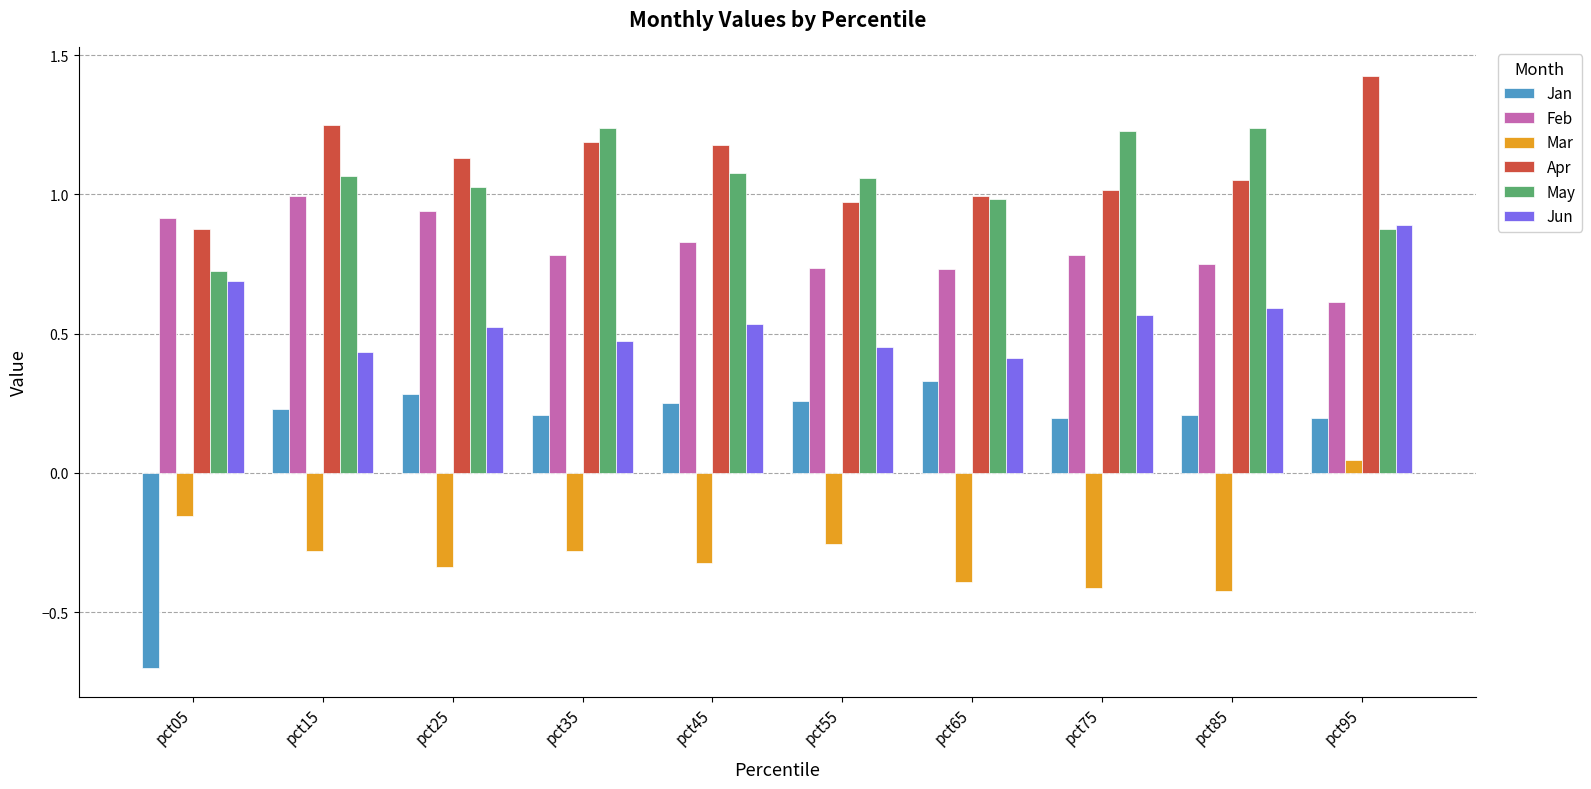

What is the spread (max minus min) of values at pct25?

1.5